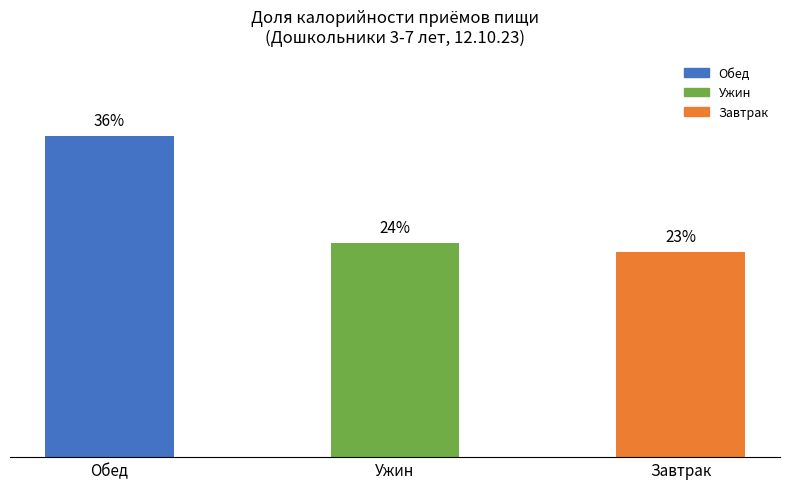

List the labels in order of value, smallest first.

Завтрак, Ужин, Обед